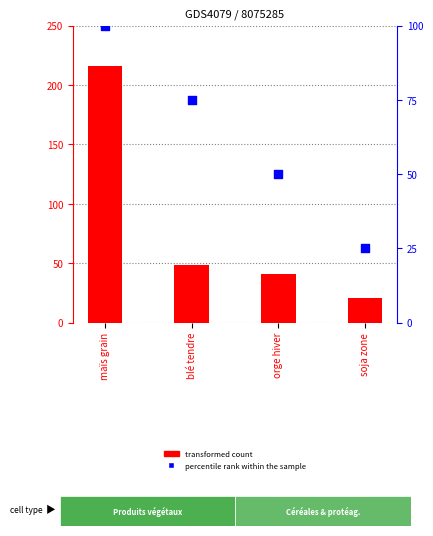

At how many categories does at least one series exceed 134?

1